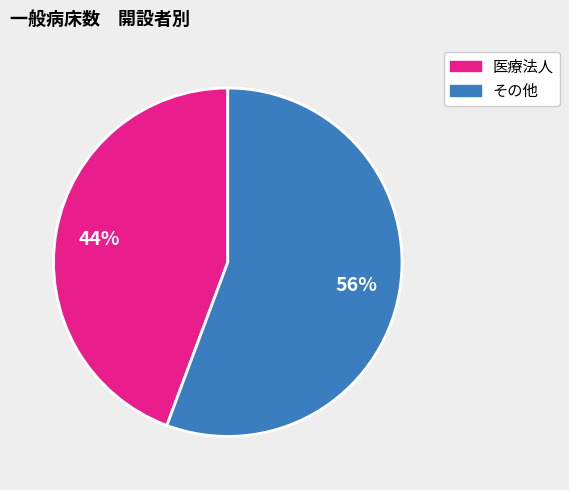

Count the number of slices in the pie.

2